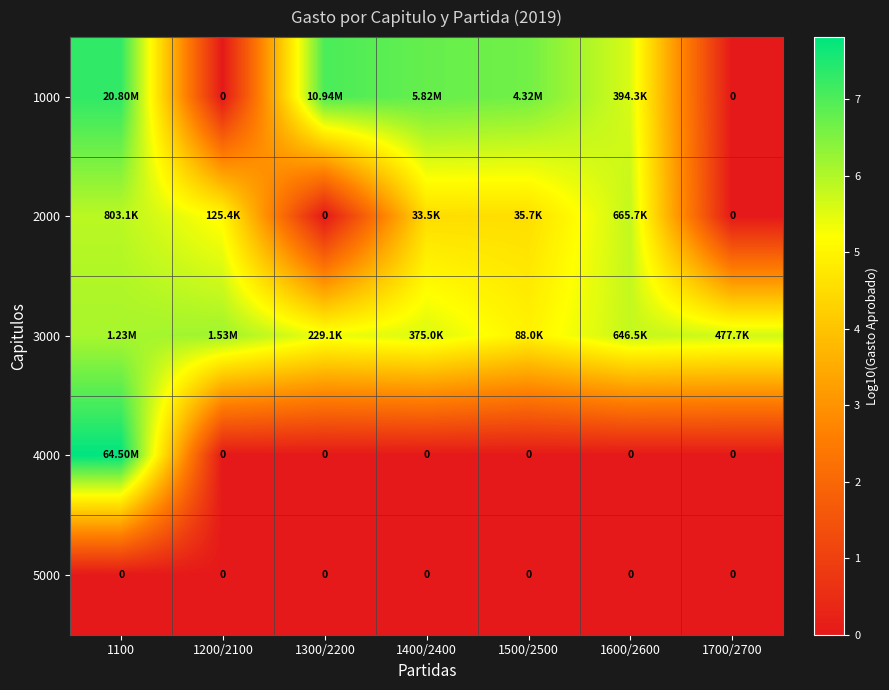

What is the highest value of the 3000 series?

6.2